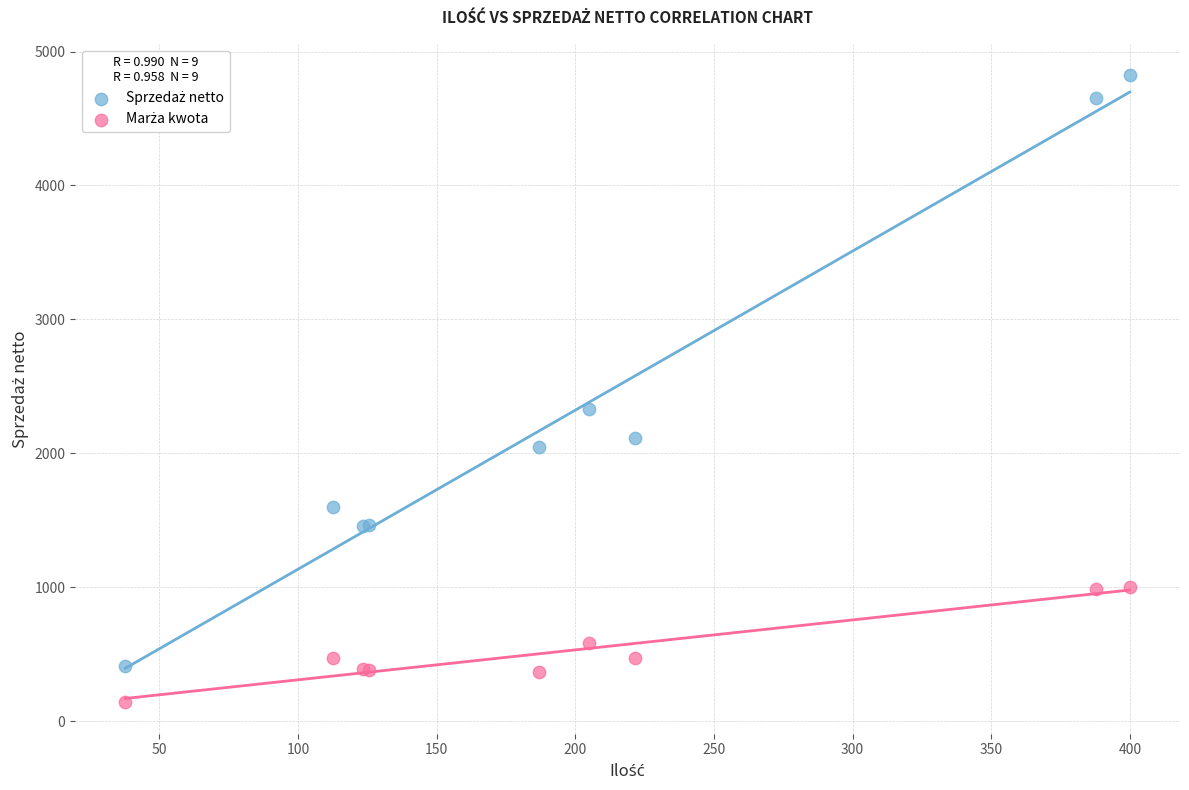

What is the X range (max minus min) for the scatter plot?

362.3